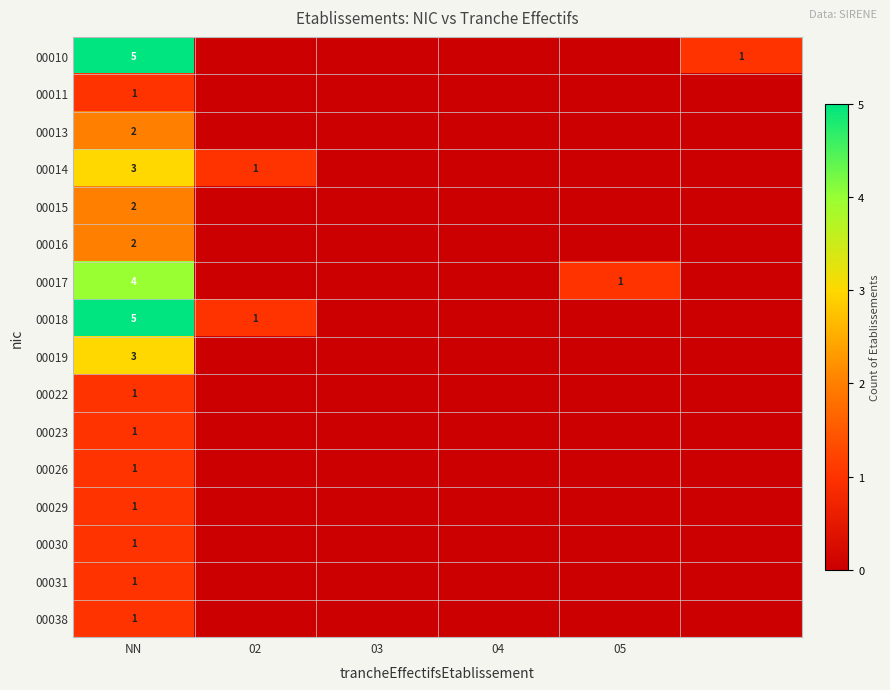

True or false: 00015 has a value of 2 at NN.

True